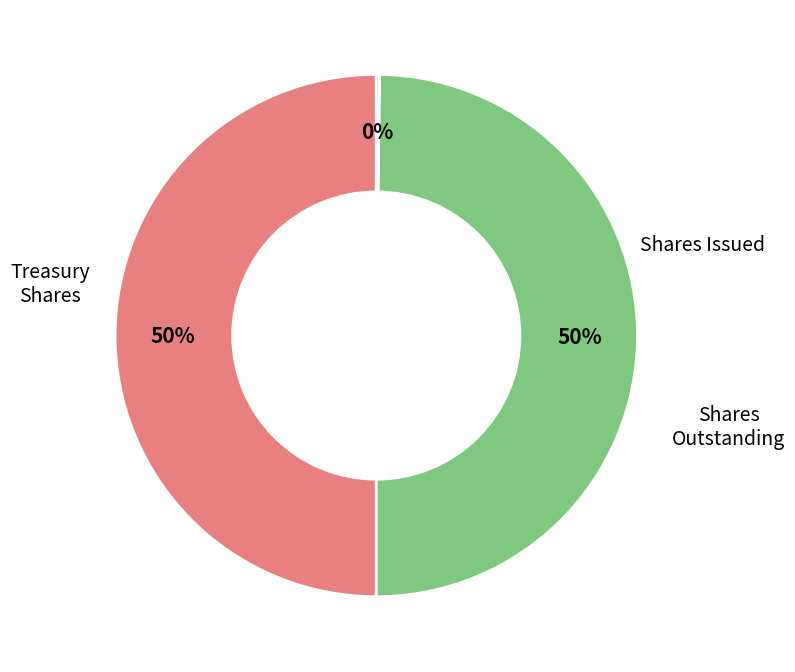

To the nearest percent, what is the average slice percentage?

33%